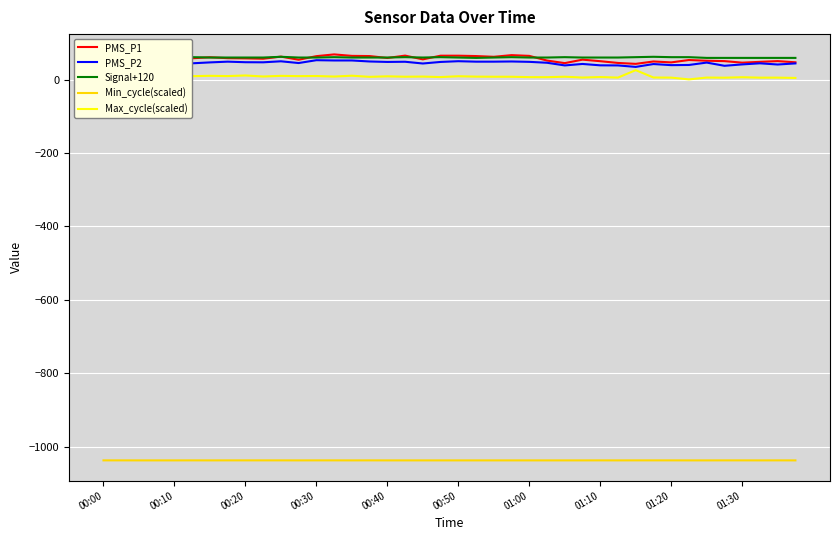

What is the highest value of the Min_cycle(scaled) series?

-1037.1